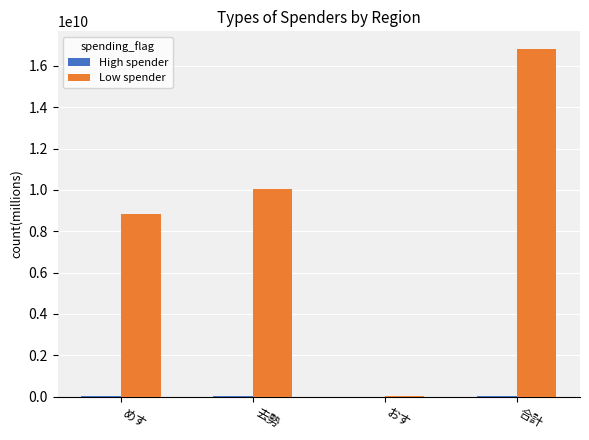

What is the total value across all series at おす?

25840537.0